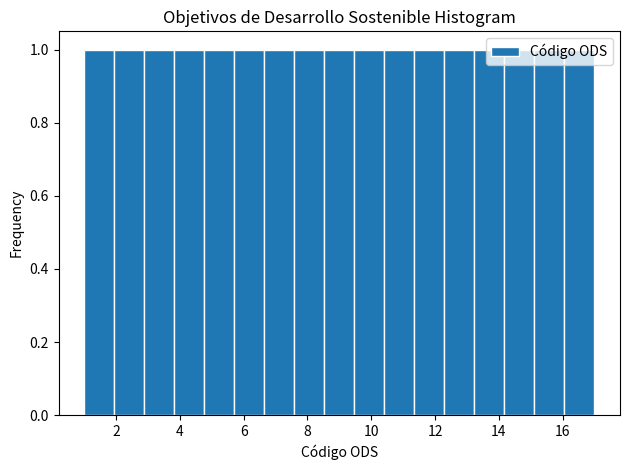

Reading left to right, transcribe this chart: for each bar, give the range it covers on the x-axis and its height. Neither the bar edges nor the heights are printed on the chart, so give them approximately, as read against the axes.

1.0 to 2.0: 1
2.0 to 2.8: 1
2.8 to 3.8: 1
3.8 to 4.8: 1
4.8 to 5.8: 1
5.8 to 6.6: 1
6.6 to 7.6: 1
7.6 to 8.6: 1
8.6 to 9.4: 1
9.4 to 10.4: 1
10.4 to 11.4: 1
11.4 to 12.2: 1
12.2 to 13.2: 1
13.2 to 14.2: 1
14.2 to 15.2: 1
15.2 to 16.0: 1
16.0 to 17.0: 1